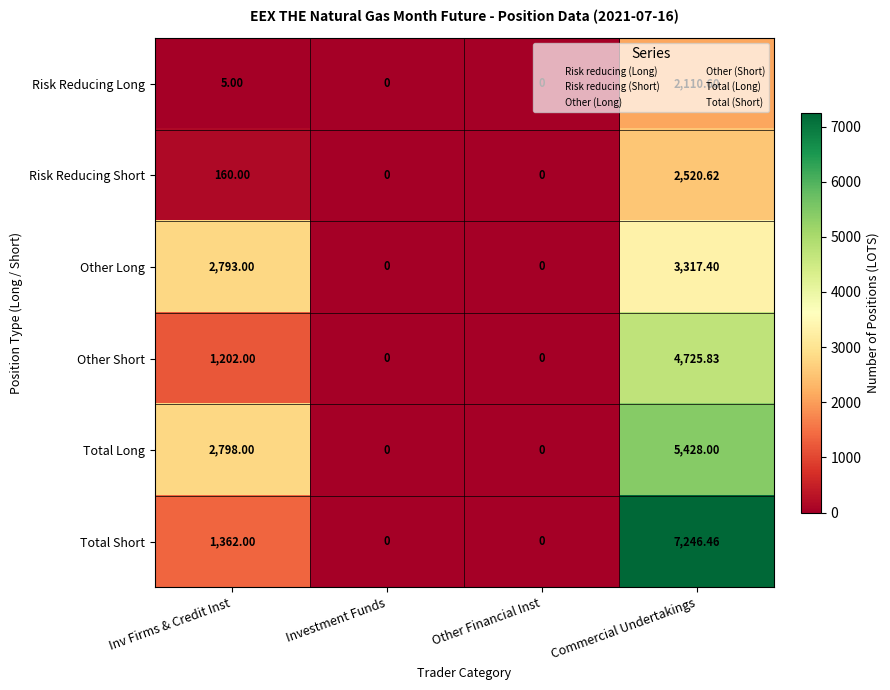

Rank the series by their maximum value, from lowest to highest.

Risk Reducing Long, Risk Reducing Short, Other Long, Other Short, Total Long, Total Short